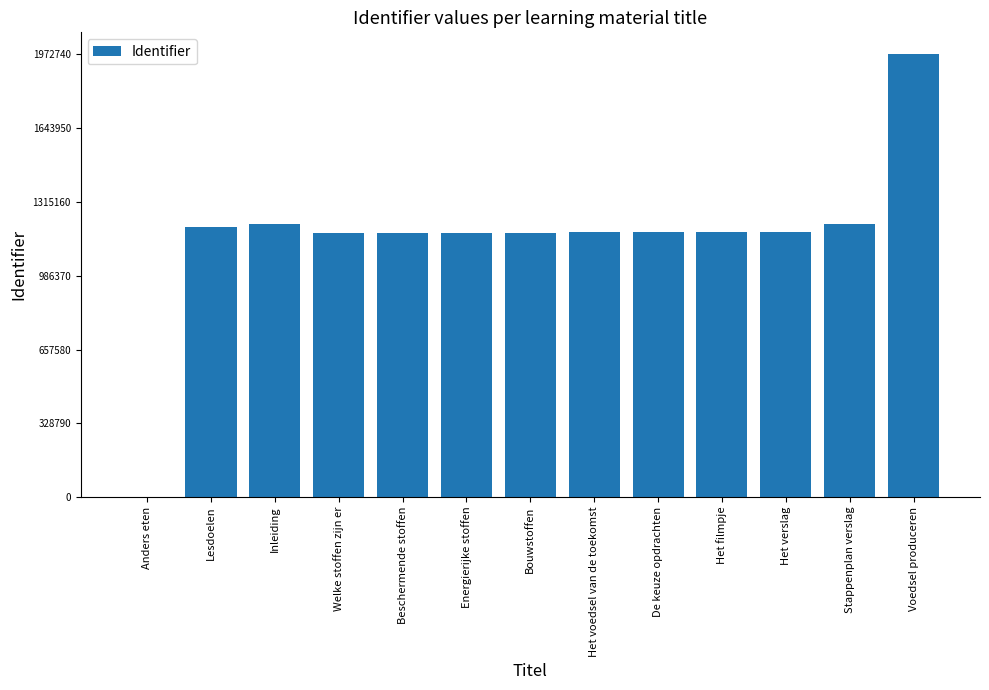

What is the approximate value at Het voedsel van de toekomst, to the nearest 100?

1180900